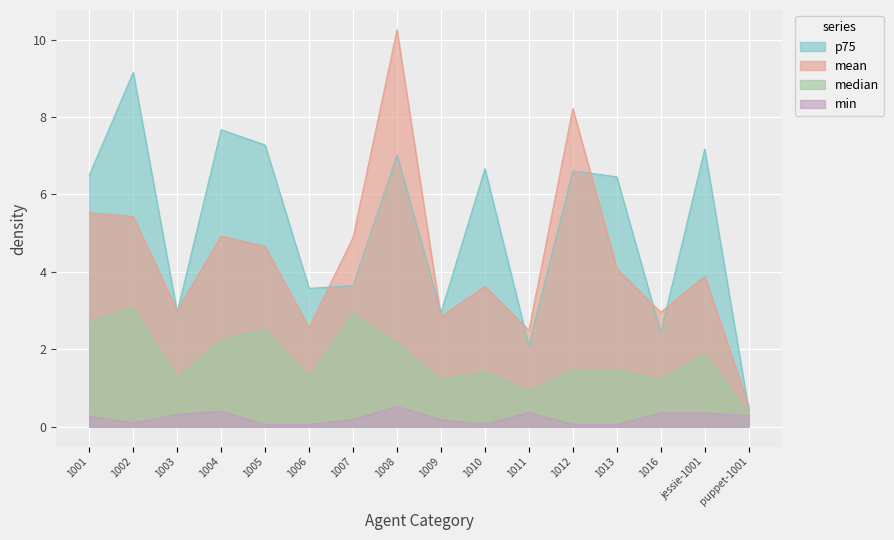

Rank the series at 1003 from lowest to highest value.

min, median, p75, mean